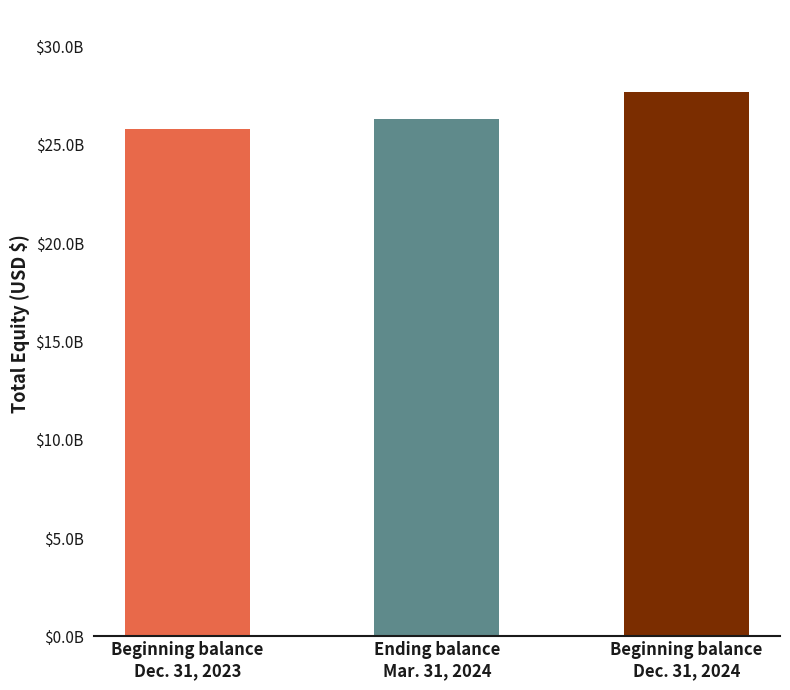

Which has a higher value, Beginning balance
Dec. 31, 2023 or Beginning balance
Dec. 31, 2024?

Beginning balance
Dec. 31, 2024